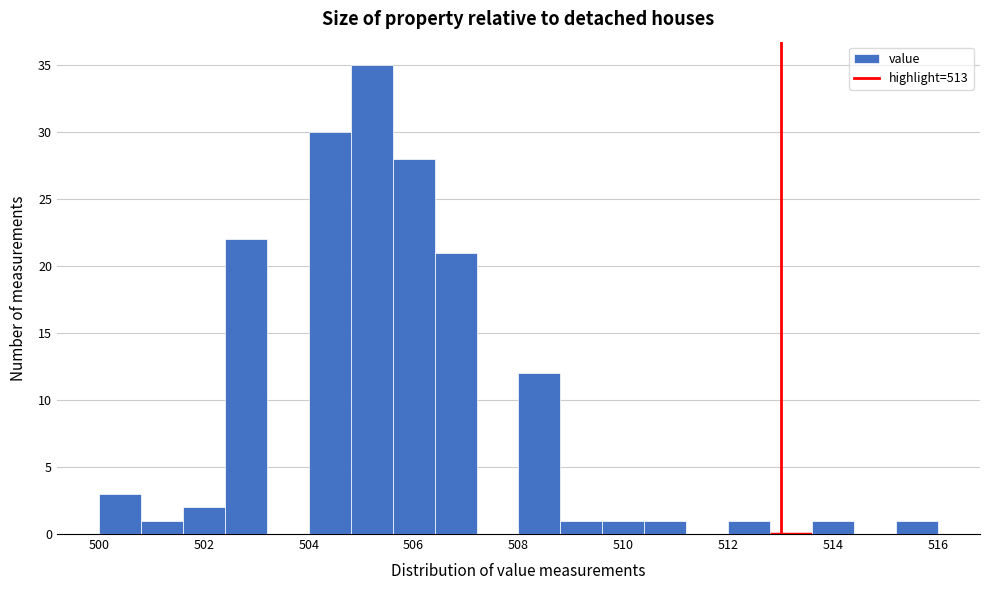

Reading left to right, list every bar in this chart as the range it spans on the x-axis followed by its height. The values are not printed on the chart, so give them approximately, as read against the axis.

500.0 to 500.8: 3
500.8 to 501.6: 1
501.6 to 502.4: 2
502.4 to 503.2: 22
503.2 to 504.0: 0
504.0 to 504.8: 30
504.8 to 505.6: 35
505.6 to 506.4: 28
506.4 to 507.2: 21
507.2 to 508.0: 0
508.0 to 508.8: 12
508.8 to 509.6: 1
509.6 to 510.4: 1
510.4 to 511.2: 1
511.2 to 512.0: 0
512.0 to 512.8: 1
512.8 to 513.6: 0
513.6 to 514.4: 1
514.4 to 515.2: 0
515.2 to 516.0: 1